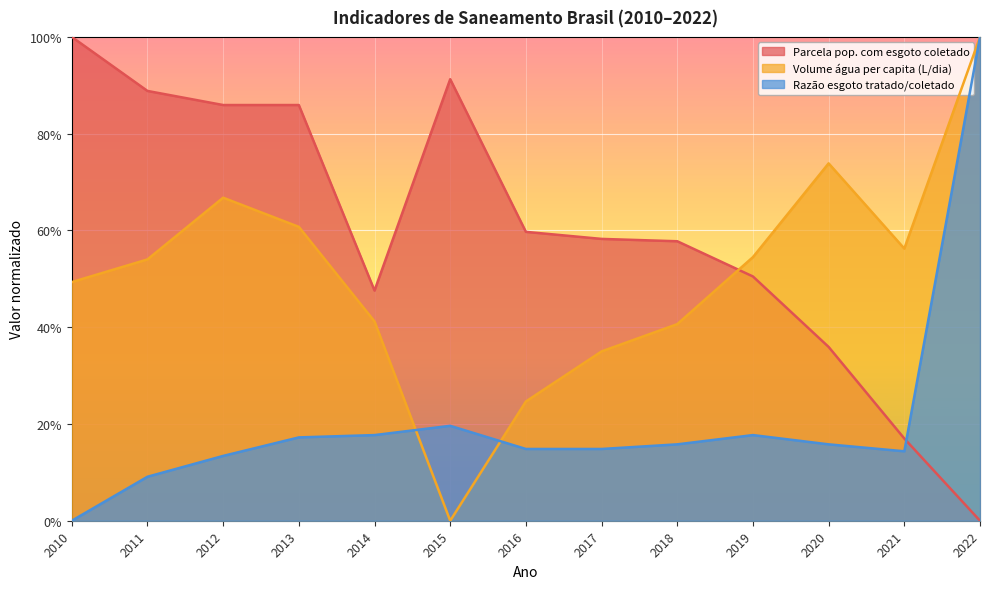

True or false: Razão esgoto tratado/coletado has more than 1 points higher than both neighbors.

True